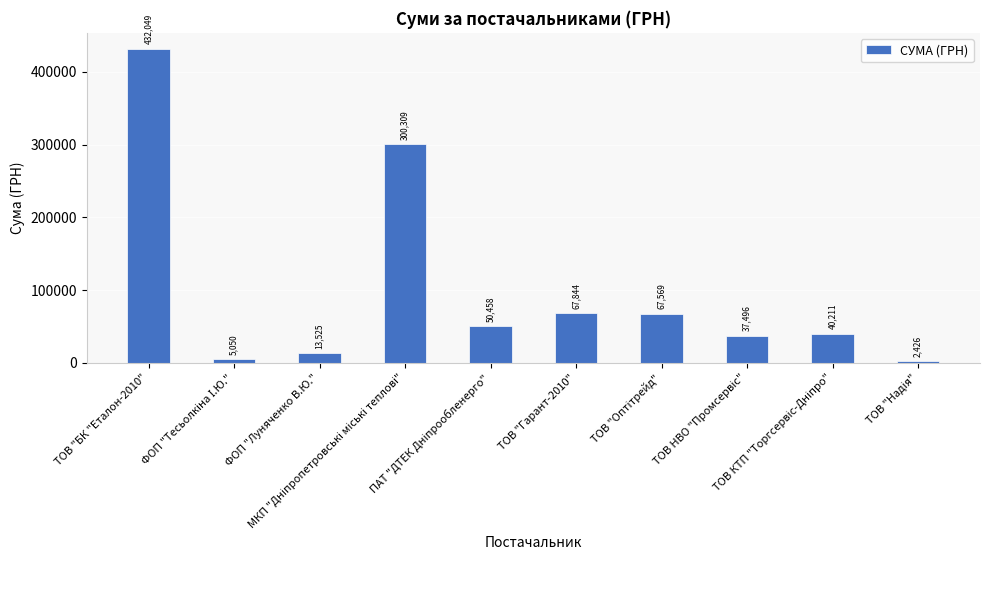

What is the value of the 4th bar from the left?

300309.1